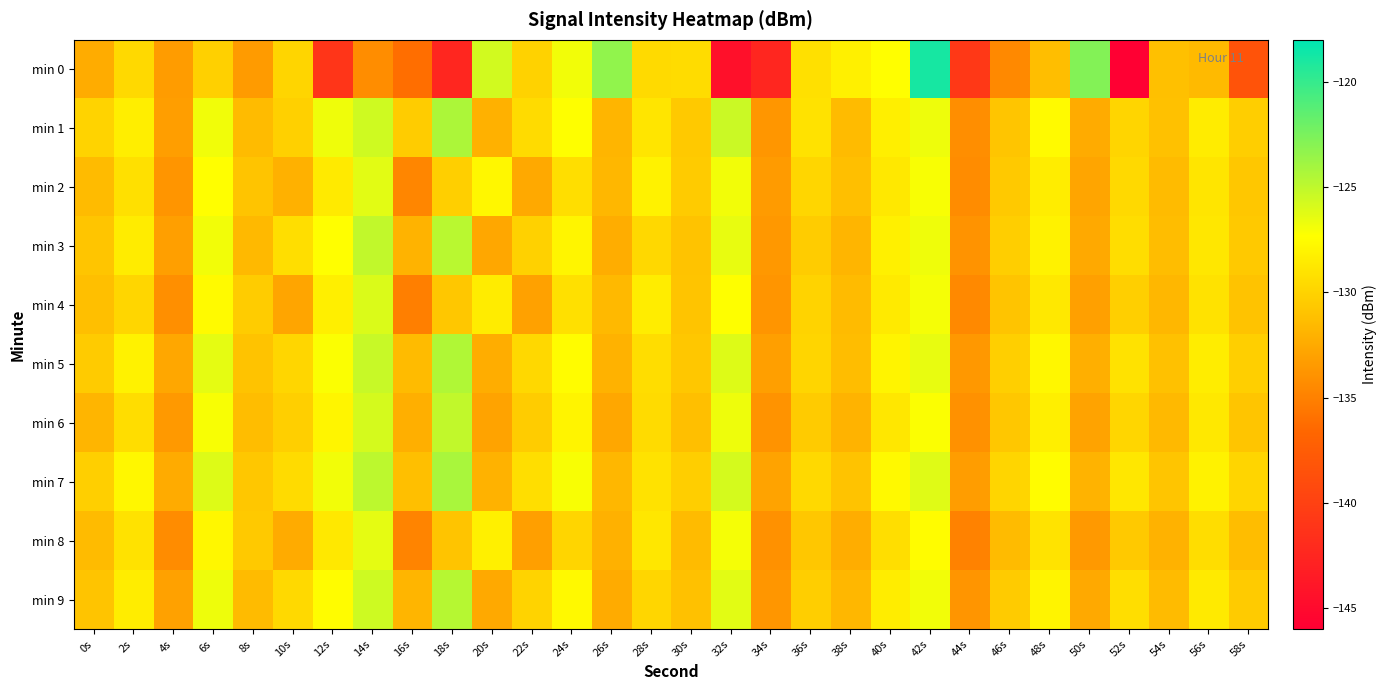

What is the spread (max minus min) of values at 42s?

8.7